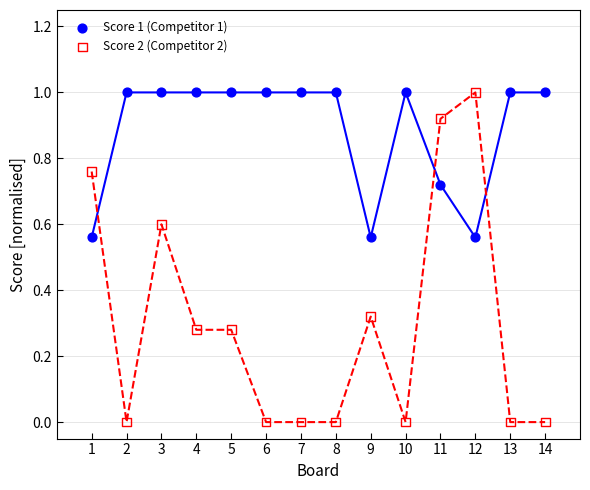

Which series has the widest spread of Y values?

Score 2 (Competitor 2)